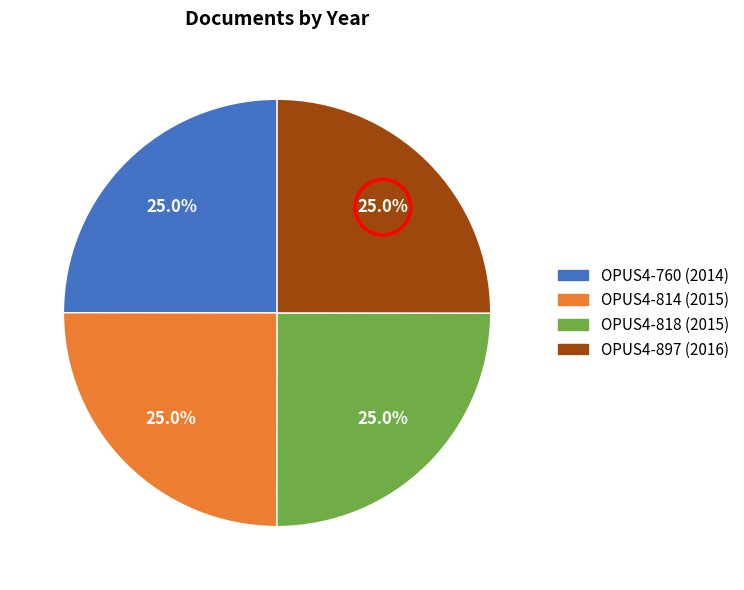

What percentage do OPUS4-818 (2015) and OPUS4-814 (2015) together represent?

50.0%